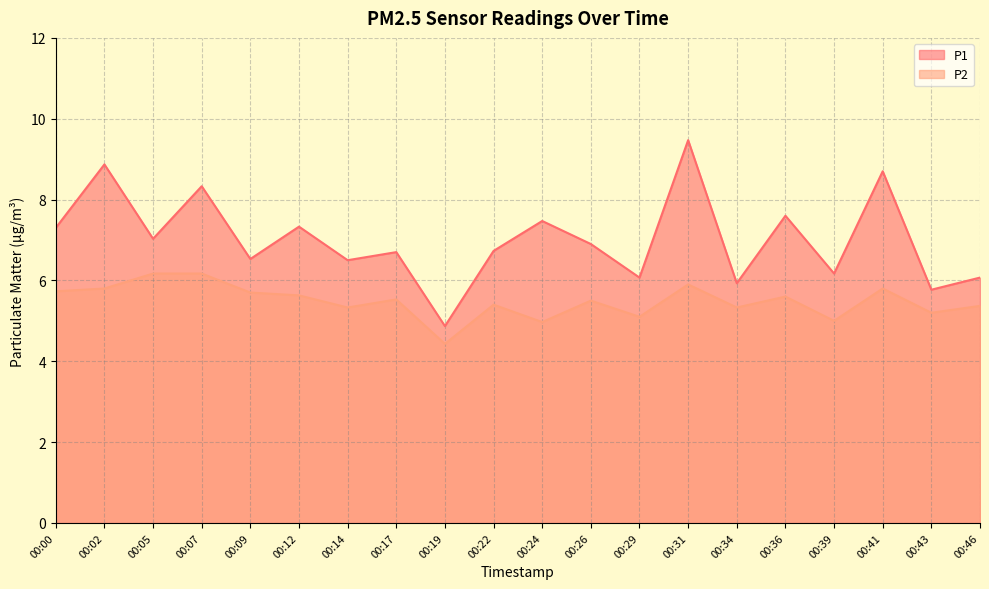

Rank the series at 00:24 from lowest to highest value.

P2, P1